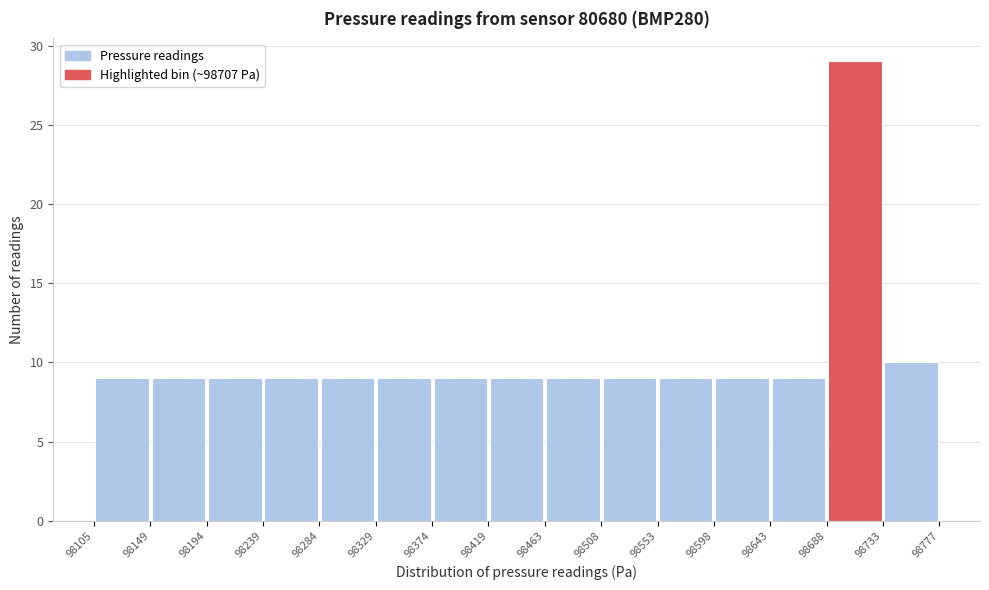

Reading left to right, list every bar in this chart as the range it spans on the x-axis followed by its height. The values are not printed on the chart, so give them approximately, as read against the axis.

98105 to 98149: 9
98149 to 98194: 9
98194 to 98239: 9
98239 to 98284: 9
98284 to 98329: 9
98329 to 98374: 9
98374 to 98419: 9
98419 to 98463: 9
98463 to 98508: 9
98508 to 98553: 9
98553 to 98598: 9
98598 to 98643: 9
98643 to 98688: 9
98688 to 98733: 29
98733 to 98777: 10